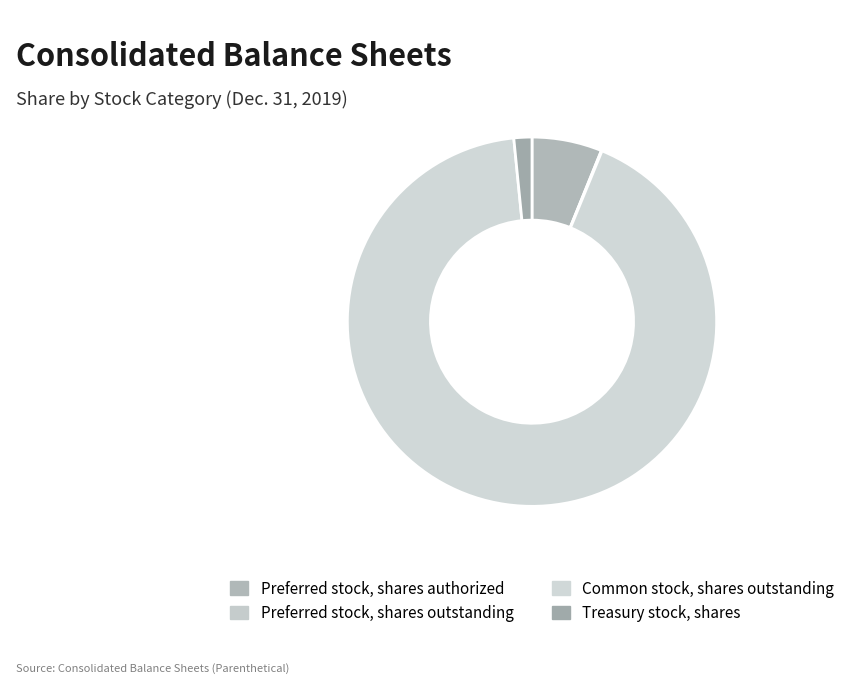

Count the number of slices in the pie.

4